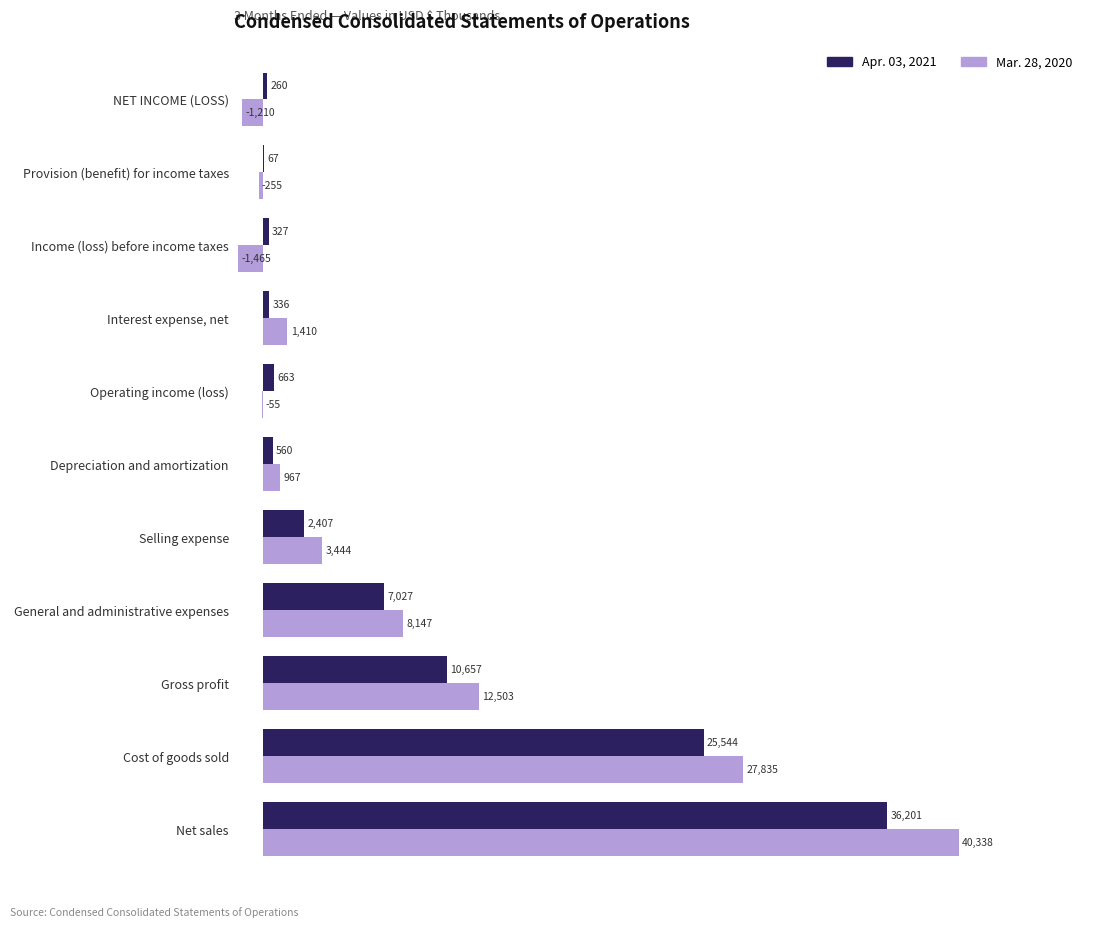

True or false: Apr. 03, 2021 has a value of 67 at Provision (benefit) for income taxes.

True